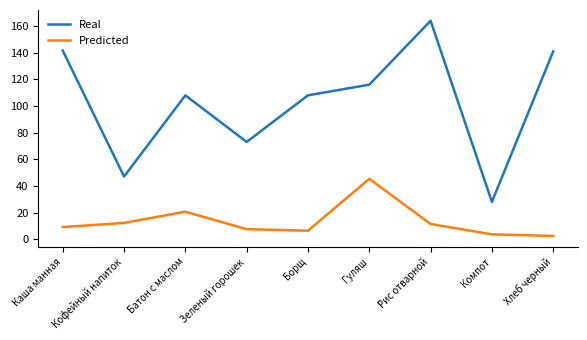

True or false: Predicted and Real cross at least once.

False